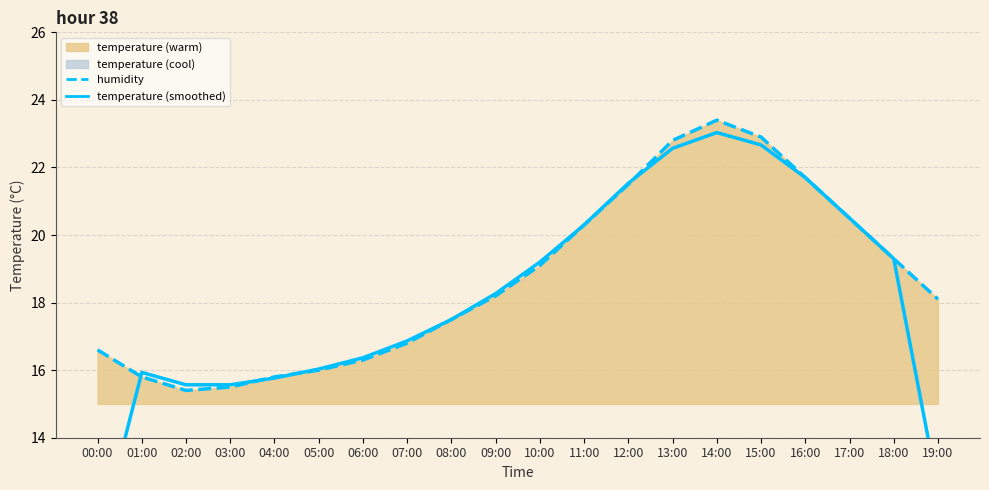

Reading left to right, transcribe all the data shown in this chart.

humidity (dashed): 16.6	15.8	15.4	15.5	15.8	16.0	16.3	16.8	17.5	18.2	19.1	20.3	21.5	22.8	23.4	22.9	21.7	20.5	19.3	18.1
temperature (smoothed): 10.8	15.9	15.6	15.6	15.8	16.0	16.4	16.9	17.5	18.3	19.2	20.3	21.5	22.6	23.0	22.7	21.7	20.5	19.3	12.5